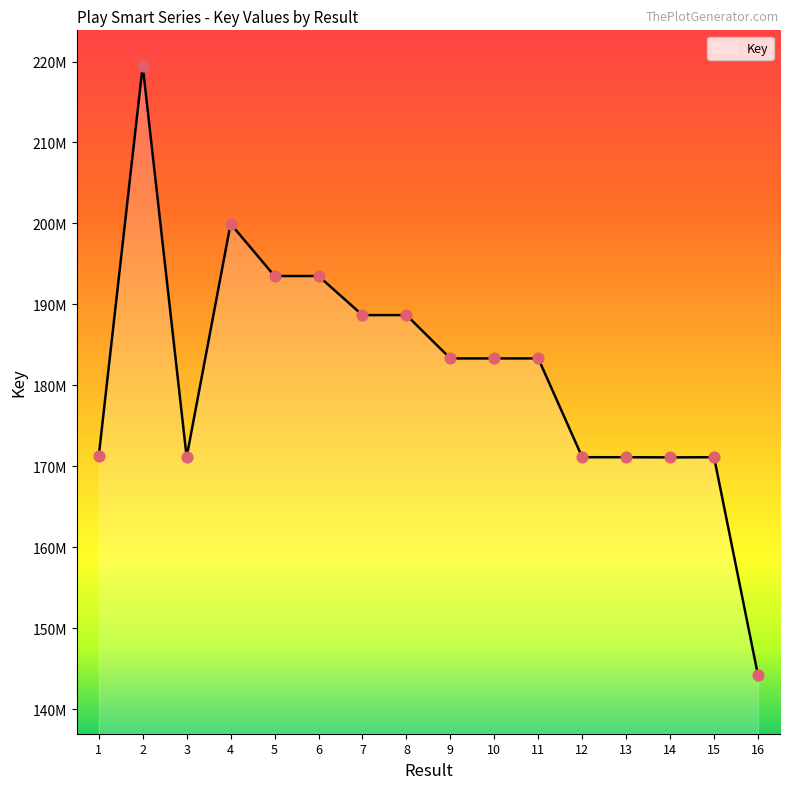

What is the change in value from 5 to 16?

-49326999